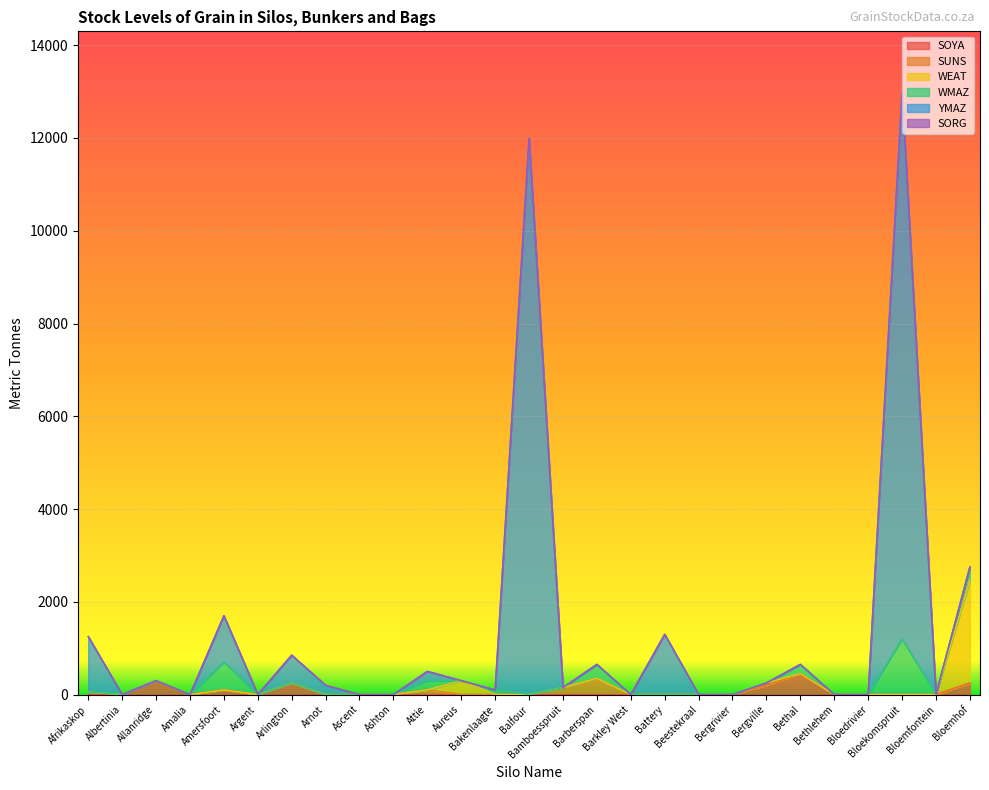

Reading left to right, transcribe all the data shown in this chart.

SOYA: Afrikaskop=0	Albertinia=0	Allanridge=300	Amalia=0	Amersfoort=100	Argent=0	Arlington=250	Arnot=0	Ascent=0	Ashton=0	Attie=0	Aureus=0	Bakenlaagte=0	Balfour=0	Bamboesspruit=0	Barberspan=0	Barkley West=0	Battery=0	Beestekraal=0	Bergrivier=0	Bergville=200	Bethal=450	Bethlehem=0	Bloedrivier=0	Bloekomspruit=0	Bloemfontein=0	Bloemhof=250
SUNS: Afrikaskop=50	Albertinia=0	Allanridge=0	Amalia=0	Amersfoort=0	Argent=0	Arlington=0	Arnot=0	Ascent=0	Ashton=0	Attie=100	Aureus=0	Bakenlaagte=0	Balfour=0	Bamboesspruit=150	Barberspan=350	Barkley West=0	Battery=0	Beestekraal=0	Bergrivier=0	Bergville=0	Bethal=0	Bethlehem=0	Bloedrivier=0	Bloekomspruit=0	Bloemfontein=0	Bloemhof=0
WEAT: Afrikaskop=0	Albertinia=0	Allanridge=0	Amalia=0	Amersfoort=0	Argent=0	Arlington=0	Arnot=0	Ascent=0	Ashton=0	Attie=0	Aureus=300	Bakenlaagte=0	Balfour=0	Bamboesspruit=0	Barberspan=0	Barkley West=0	Battery=0	Beestekraal=0	Bergrivier=0	Bergville=50	Bethal=0	Bethlehem=0	Bloedrivier=0	Bloekomspruit=0	Bloemfontein=0	Bloemhof=2200
WMAZ: Afrikaskop=0	Albertinia=0	Allanridge=0	Amalia=0	Amersfoort=600	Argent=0	Arlington=0	Arnot=0	Ascent=0	Ashton=0	Attie=200	Aureus=0	Bakenlaagte=100	Balfour=0	Bamboesspruit=0	Barberspan=300	Barkley West=0	Battery=0	Beestekraal=0	Bergrivier=0	Bergville=0	Bethal=200	Bethlehem=0	Bloedrivier=0	Bloekomspruit=1200	Bloemfontein=0	Bloemhof=300
YMAZ: Afrikaskop=1200	Albertinia=0	Allanridge=0	Amalia=0	Amersfoort=1000	Argent=0	Arlington=600	Arnot=200	Ascent=0	Ashton=0	Attie=200	Aureus=0	Bakenlaagte=0	Balfour=12000	Bamboesspruit=0	Barberspan=0	Barkley West=0	Battery=1300	Beestekraal=0	Bergrivier=0	Bergville=0	Bethal=0	Bethlehem=0	Bloedrivier=0	Bloekomspruit=11800	Bloemfontein=0	Bloemhof=0
SORG: Afrikaskop=0	Albertinia=0	Allanridge=0	Amalia=0	Amersfoort=0	Argent=0	Arlington=0	Arnot=0	Ascent=0	Ashton=0	Attie=0	Aureus=0	Bakenlaagte=0	Balfour=0	Bamboesspruit=0	Barberspan=0	Barkley West=0	Battery=0	Beestekraal=0	Bergrivier=0	Bergville=0	Bethal=0	Bethlehem=0	Bloedrivier=0	Bloekomspruit=0	Bloemfontein=0	Bloemhof=0